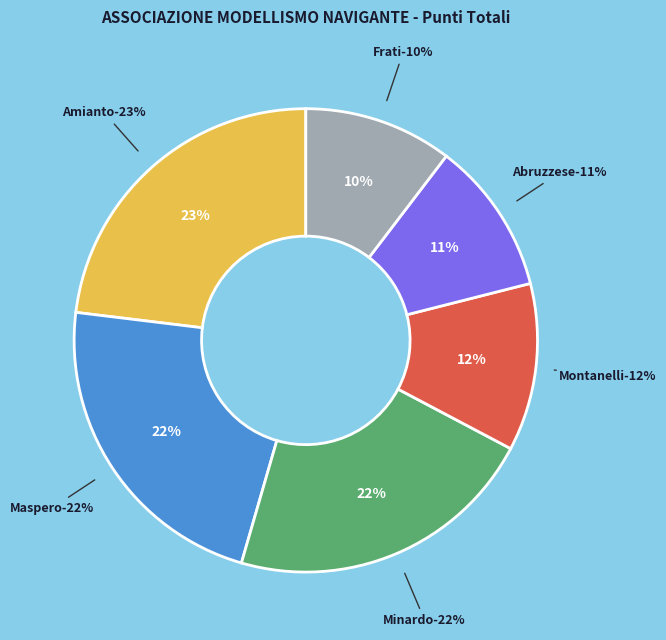

To the nearest percent, what portion does Abruzzese represent?

11%